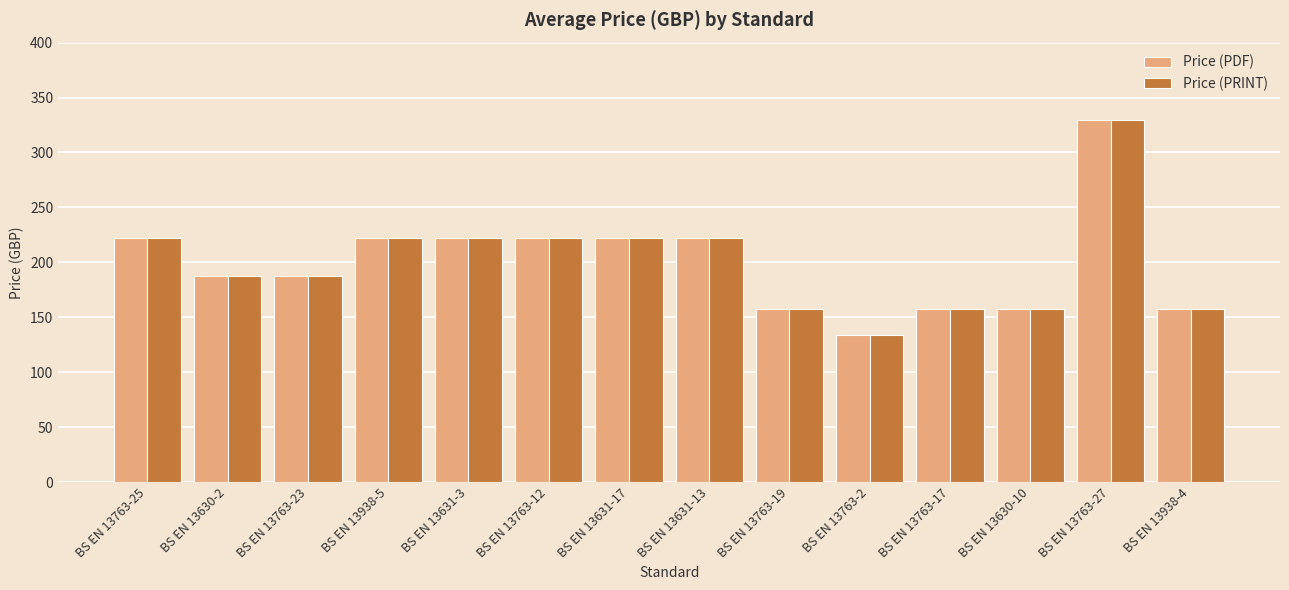

What is the greatest value displayed?

330